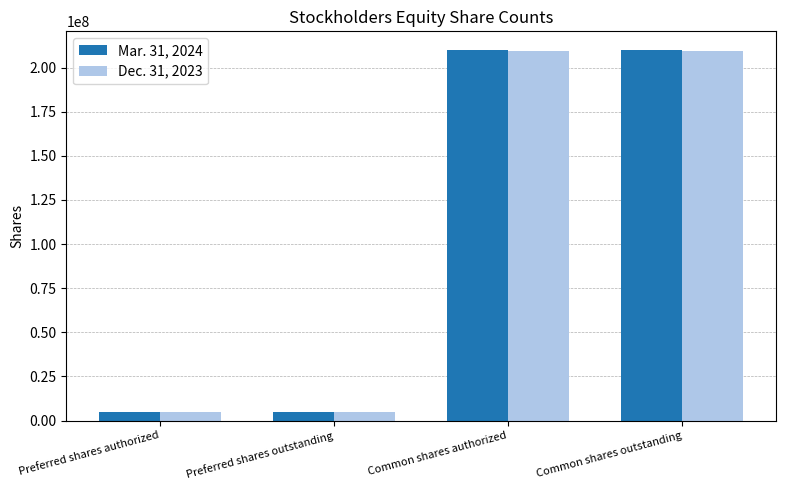

What is the difference between the maximum and second lowest values in the Mar. 31, 2024 series?

205304433